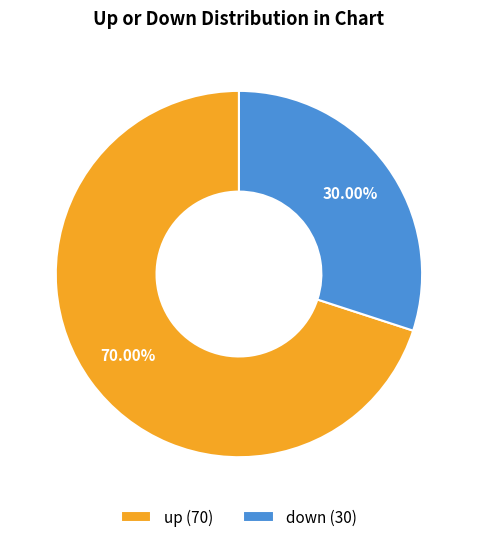

How many slices are in this pie chart?

2